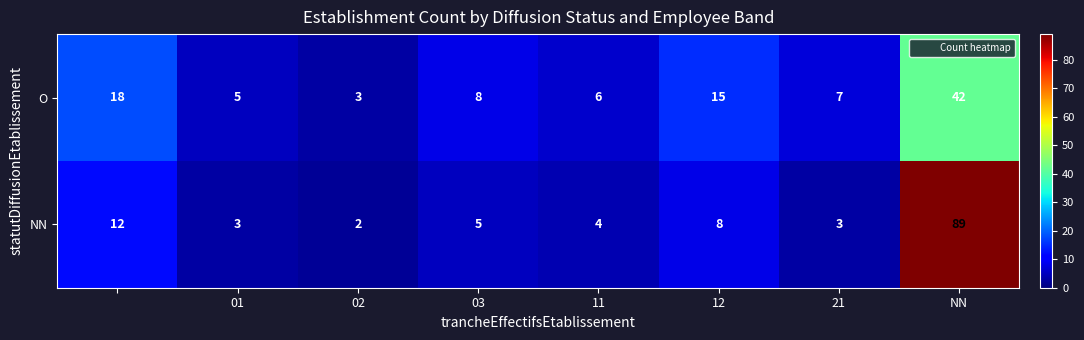

Which series has the widest spread of values?

NN